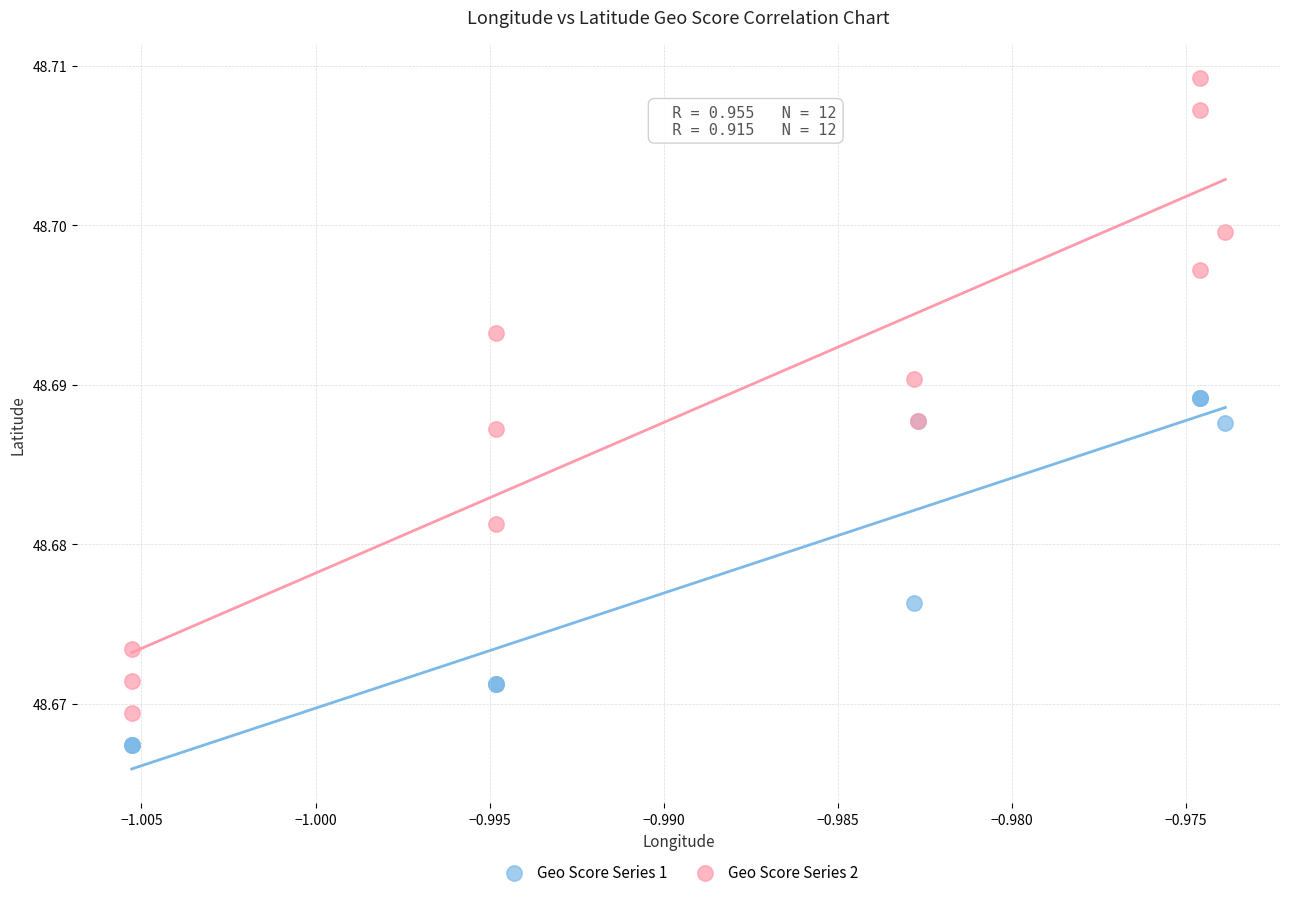

What are all the series names shown in the legend?

Geo Score Series 1, Geo Score Series 2